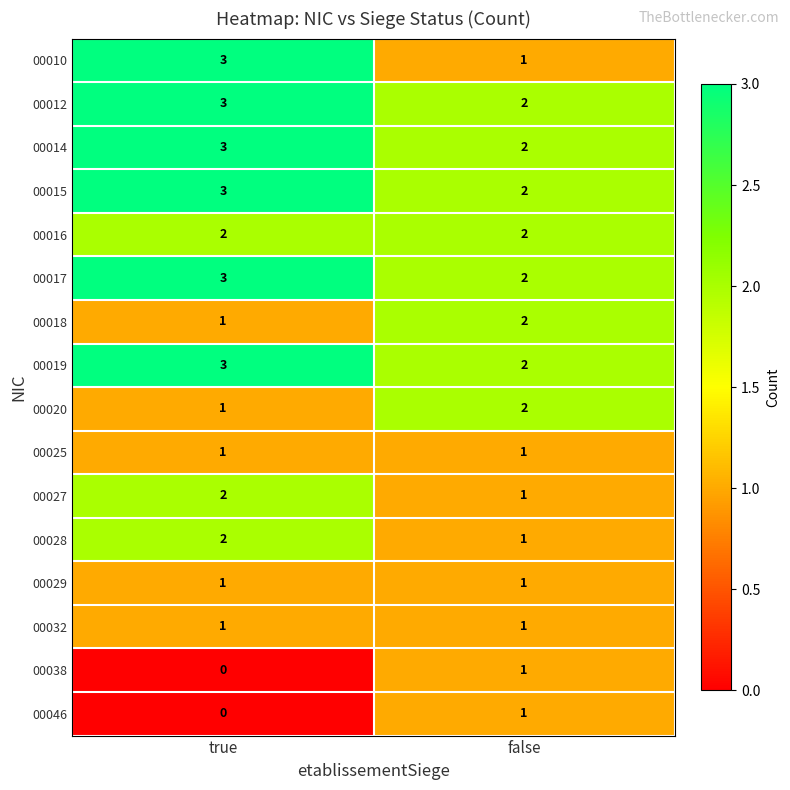

At which label is 00028 closest to 1?

false